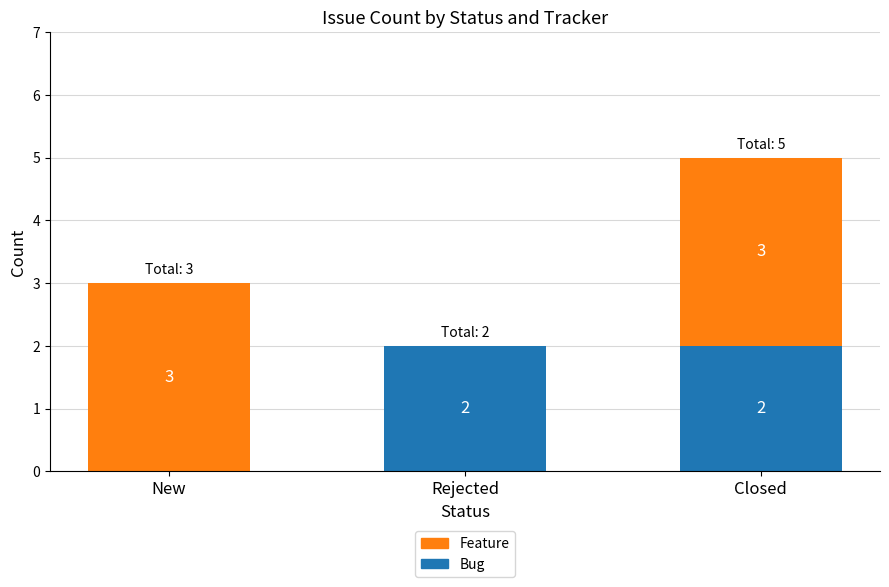

How many values in Bug are above zero?

2